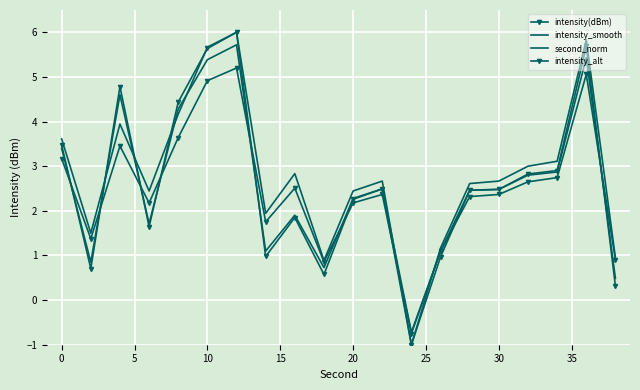

Where do second_norm and intensity_smooth first cross each other?

0 and 5